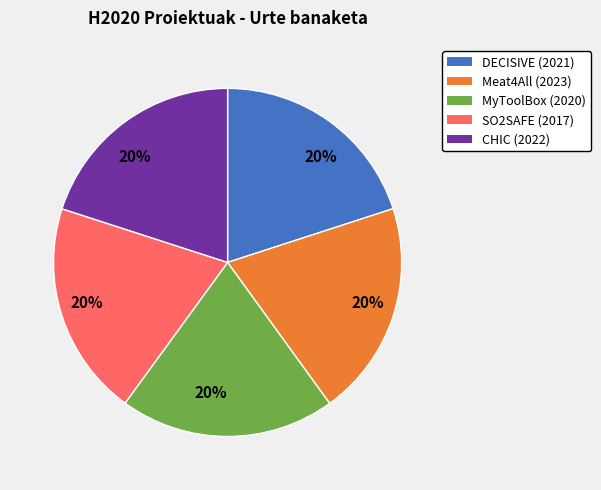

To the nearest percent, what is the average slice percentage?

20%